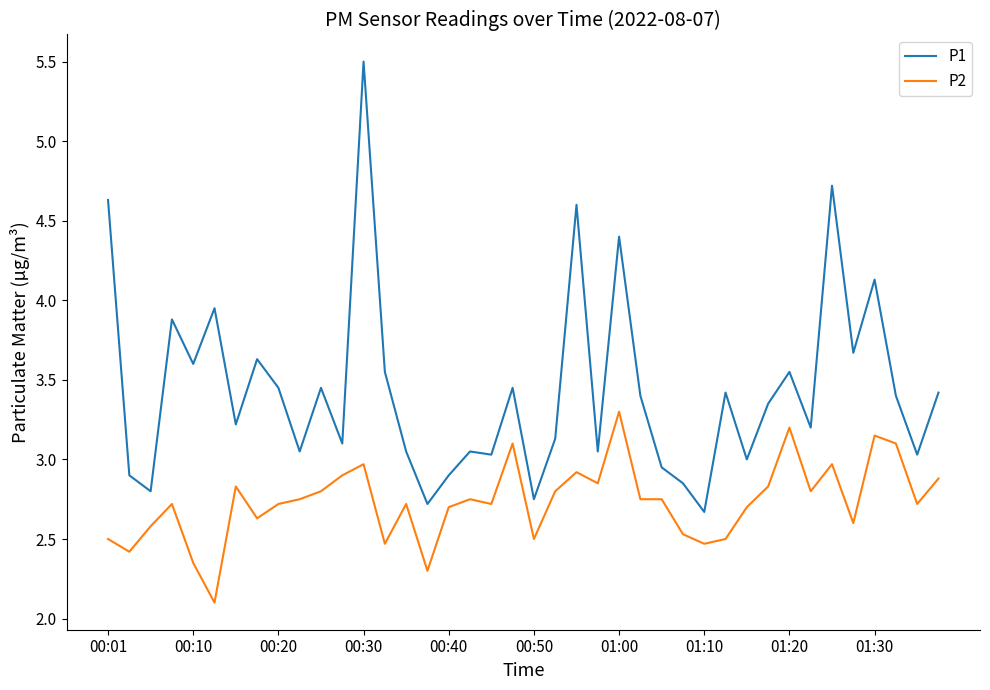

What is the difference between the maximum and minimum values in the P2 series?

1.2